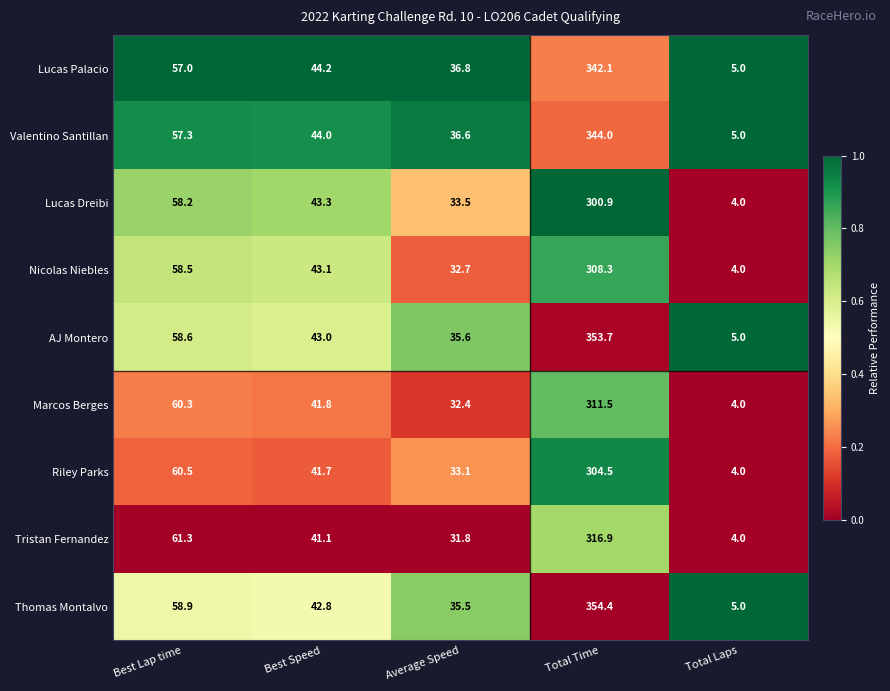

Is it true that Tristan Fernandez equals 173.8 at Total Time?

False